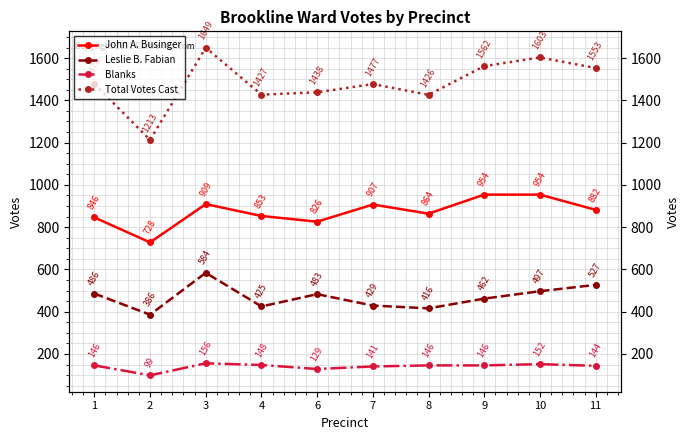

Which series has the largest total across all categories?

Total Votes Cast